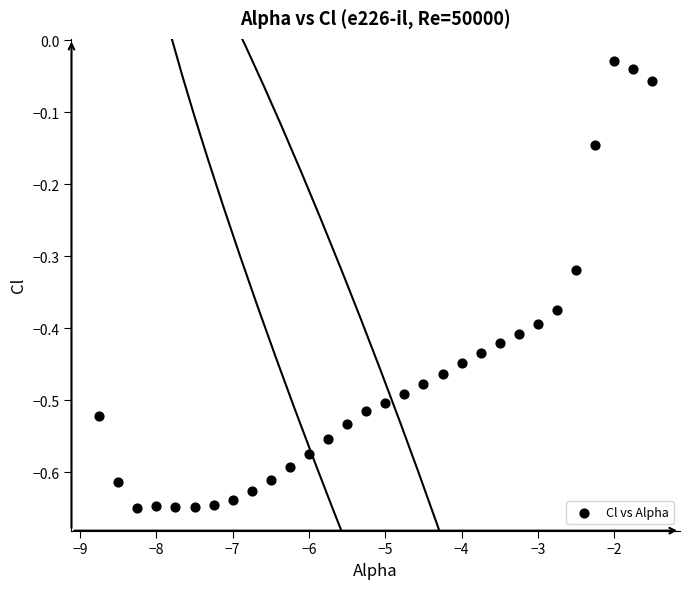

What is the range of X values (max minus min)?

7.2